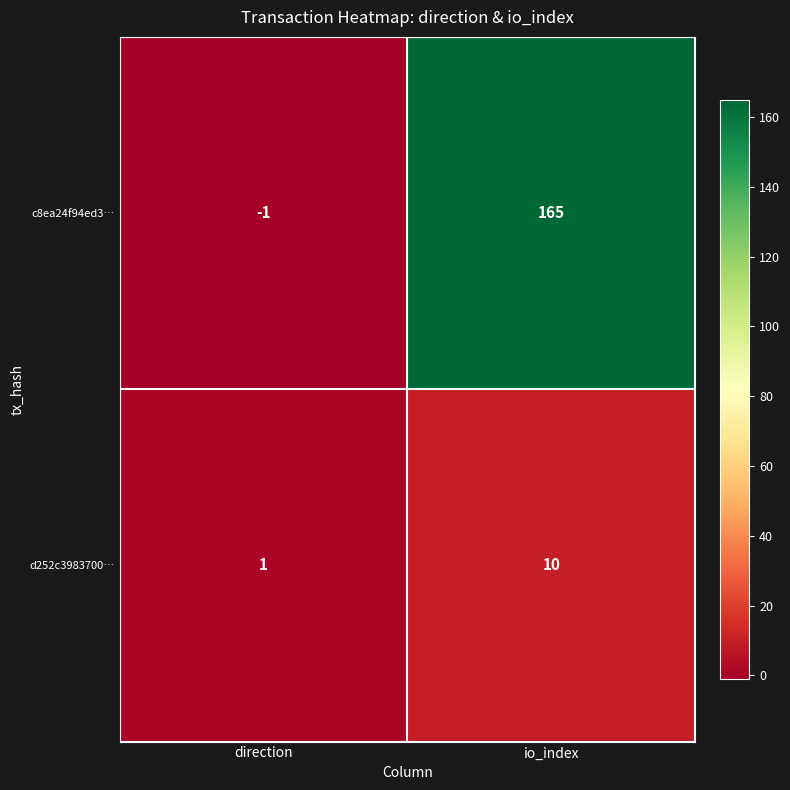

How many distinct data groups are displayed?

2